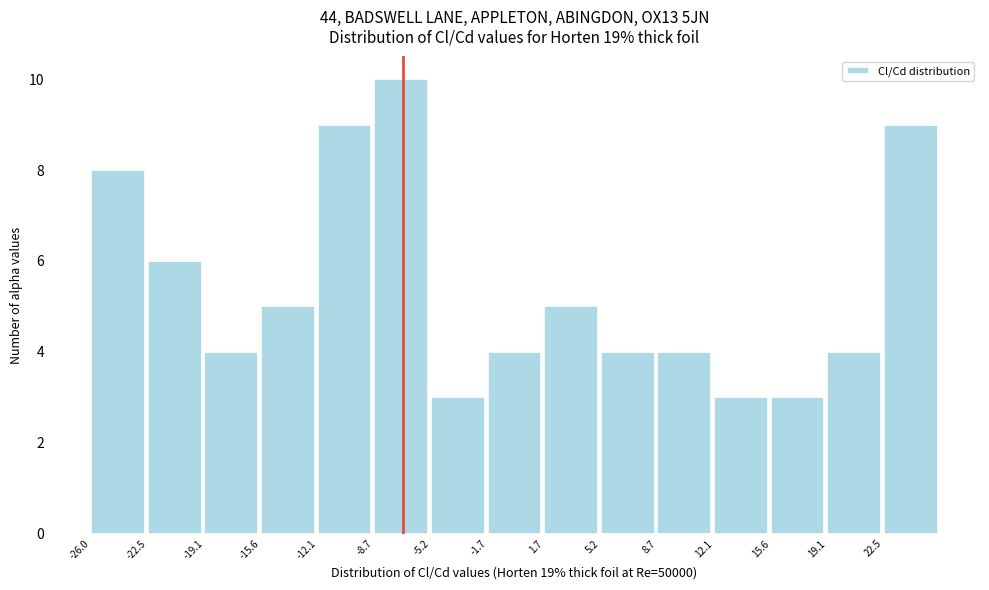

Reading left to right, transcribe this chart: for each bar, give the range it covers on the x-axis and its height. Neither the bar edges nor the heights are printed on the chart, so give them approximately, as read against the axes.

-26.0 to -22.5: 8
-22.5 to -19.0: 6
-19.0 to -15.5: 4
-15.5 to -12.0: 5
-12.0 to -8.5: 9
-8.5 to -5.0: 10
-5.0 to -1.5: 3
-1.5 to 1.5: 4
1.5 to 5.0: 5
5.0 to 8.5: 4
8.5 to 12.0: 4
12.0 to 15.5: 3
15.5 to 19.0: 3
19.0 to 22.5: 4
22.5 to 26.0: 9